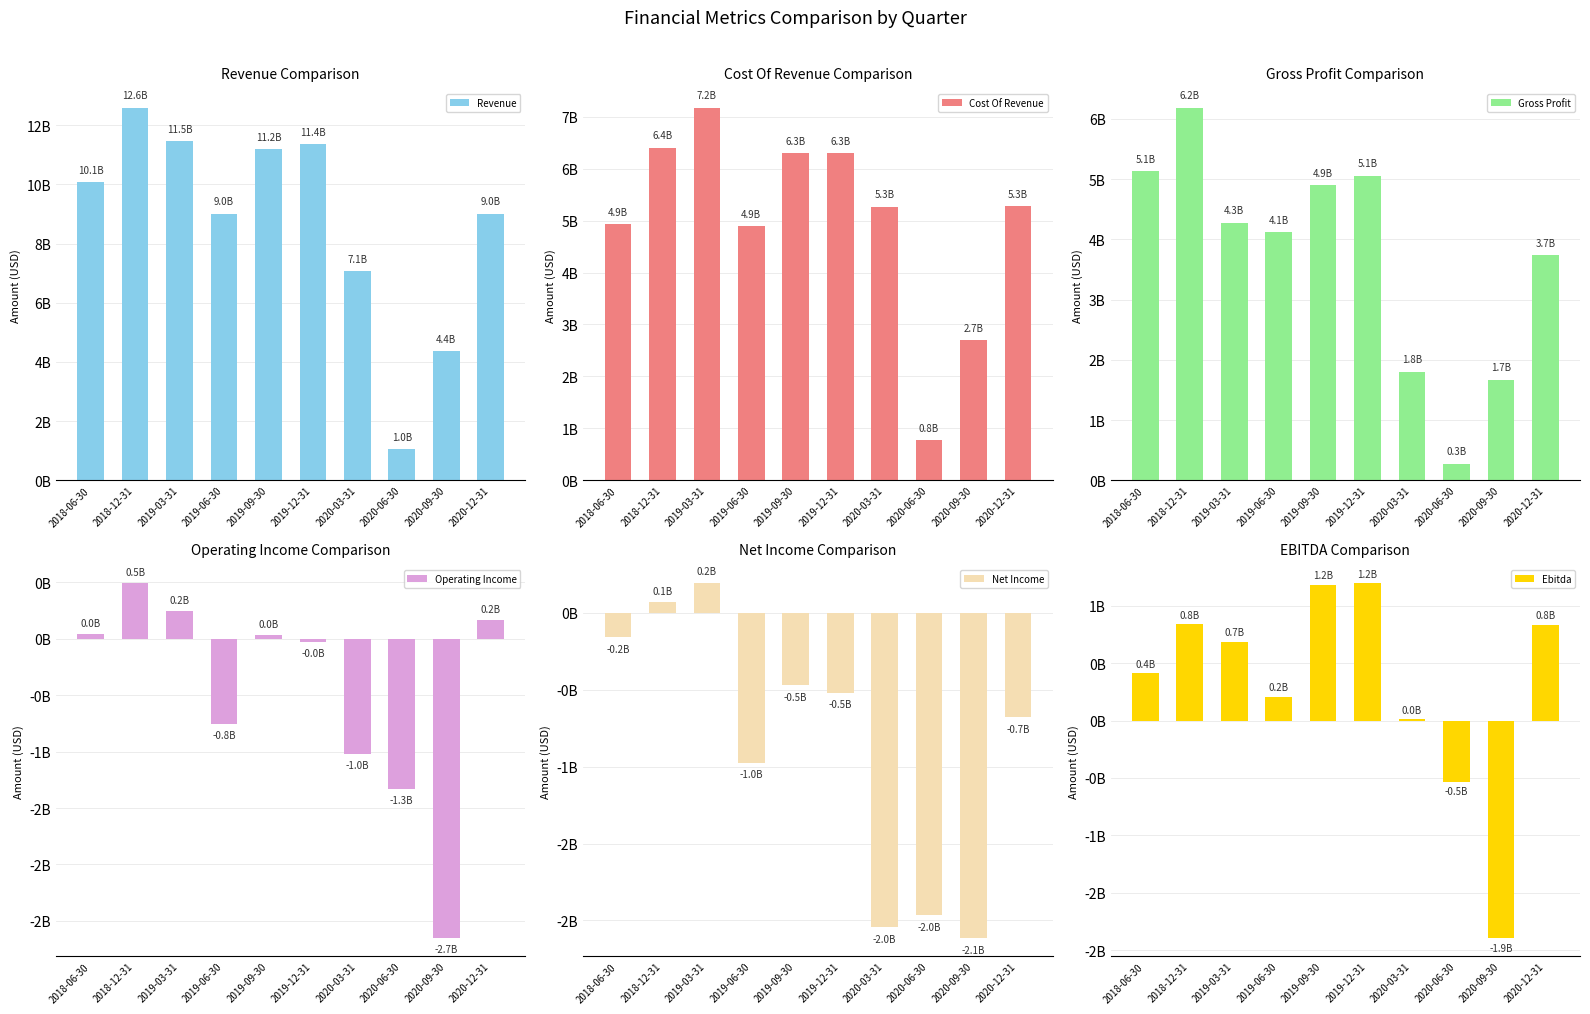

What is the smallest value displayed?

-2656800000